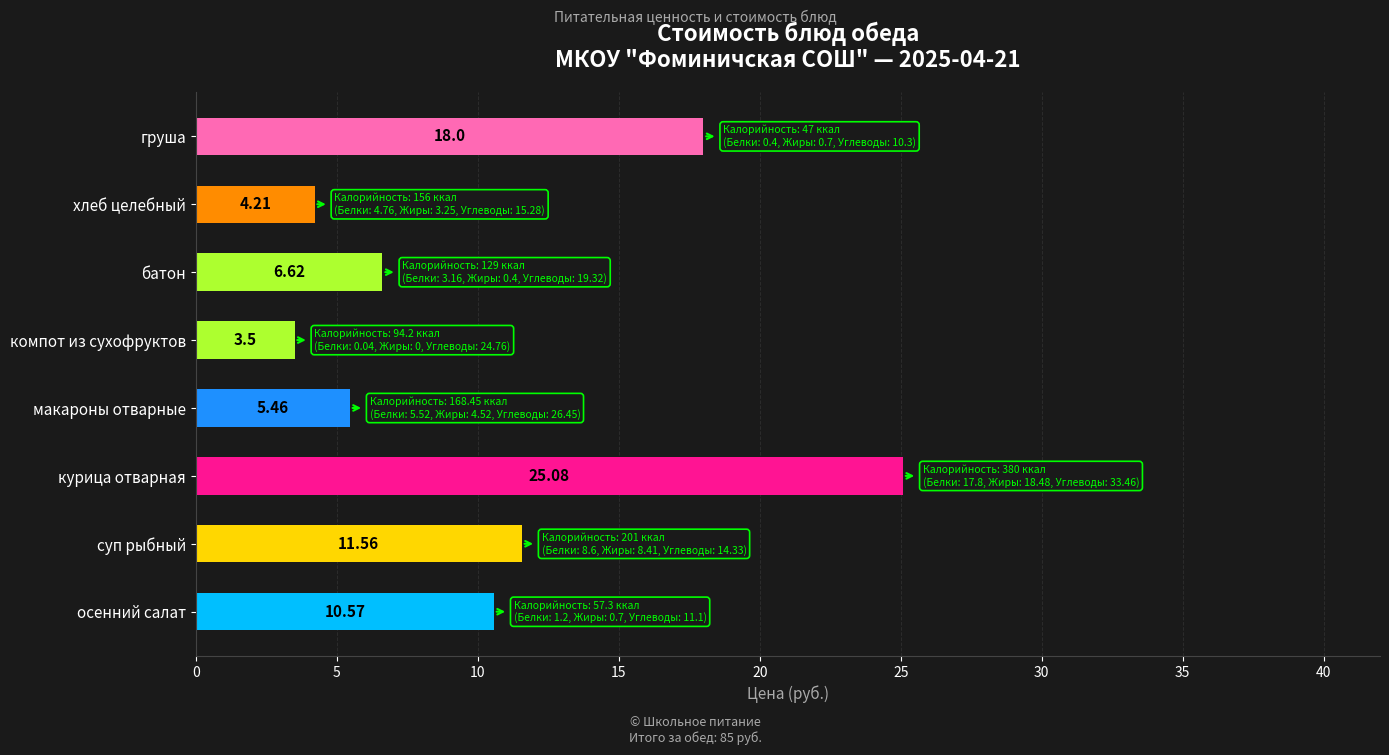

Rank the categories by value from lowest to highest.

компот из сухофруктов, хлеб целебный, макароны отварные, батон, осенний салат, суп рыбный, груша, курица отварная